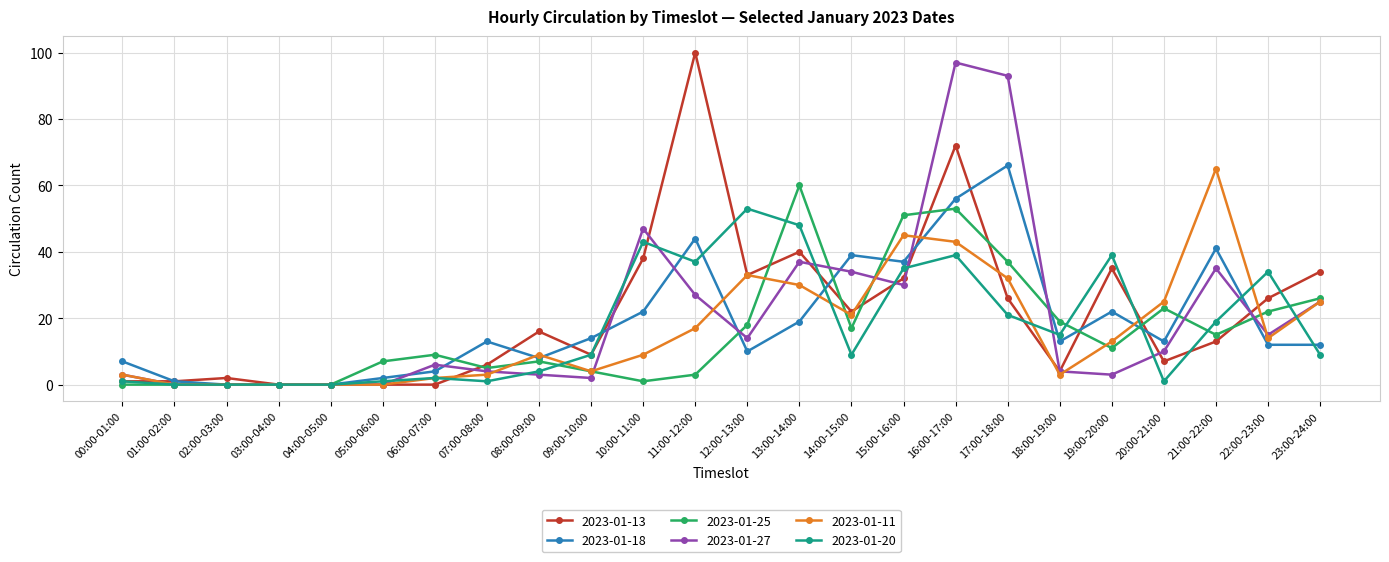

Is the value of 2023-01-18 at 23:00-24:00 greater than the value of 2023-01-27 at 00:00-01:00?

Yes